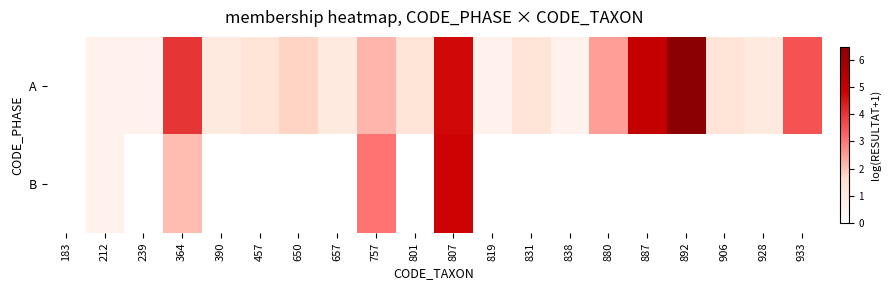

How many data points does each series have?

20